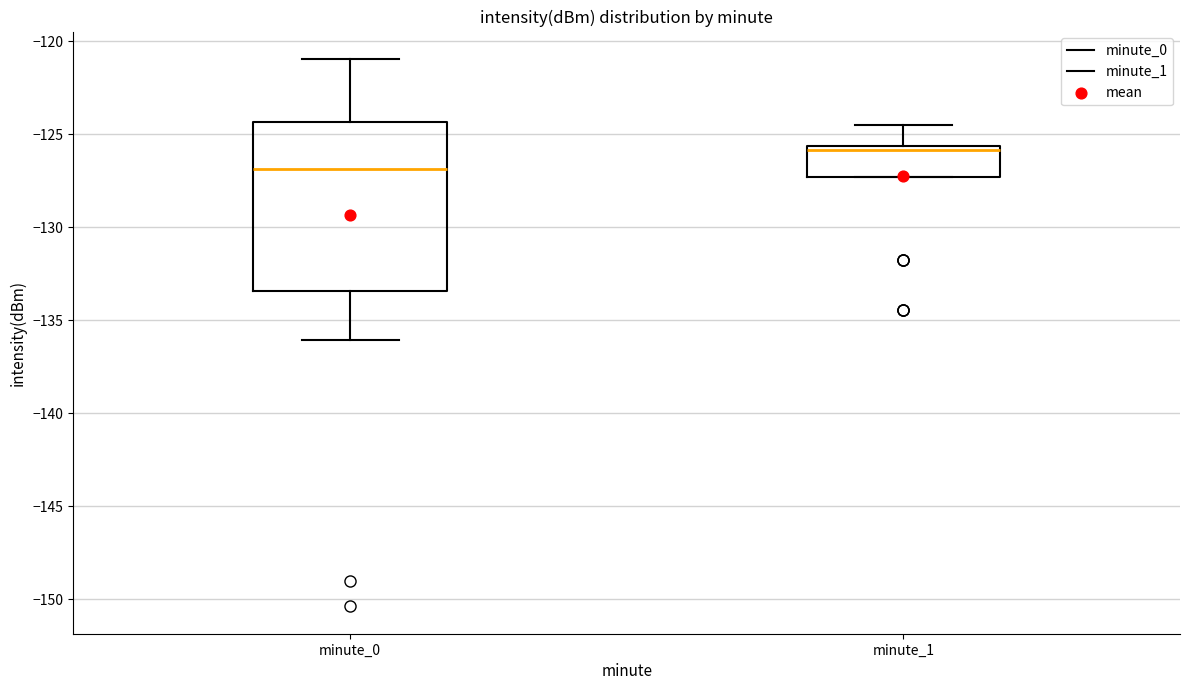

Which box's median line is the lowest?

minute_0